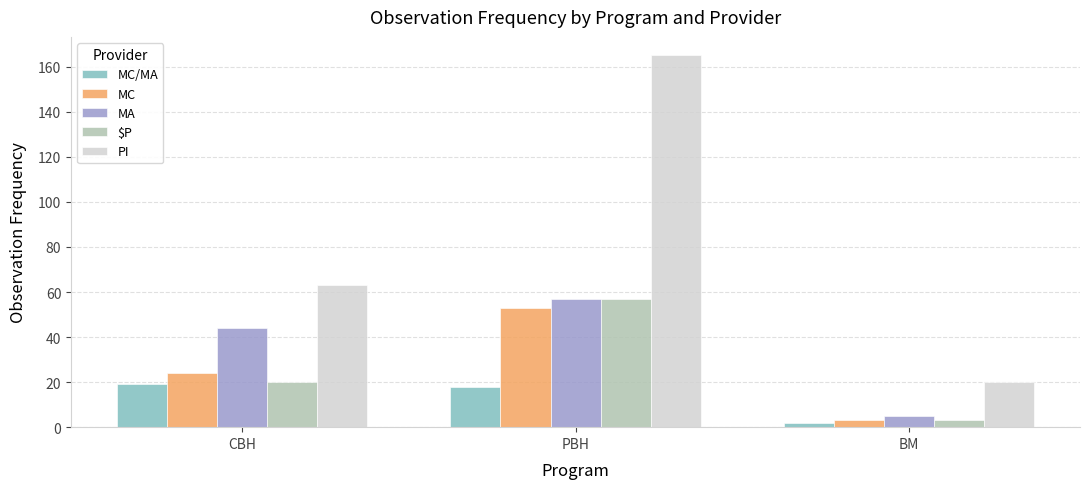

How many bars are there in each group?

5